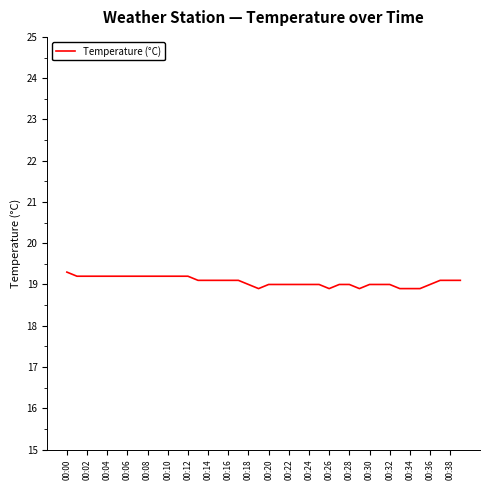

What is the difference between the maximum and minimum values?

0.4